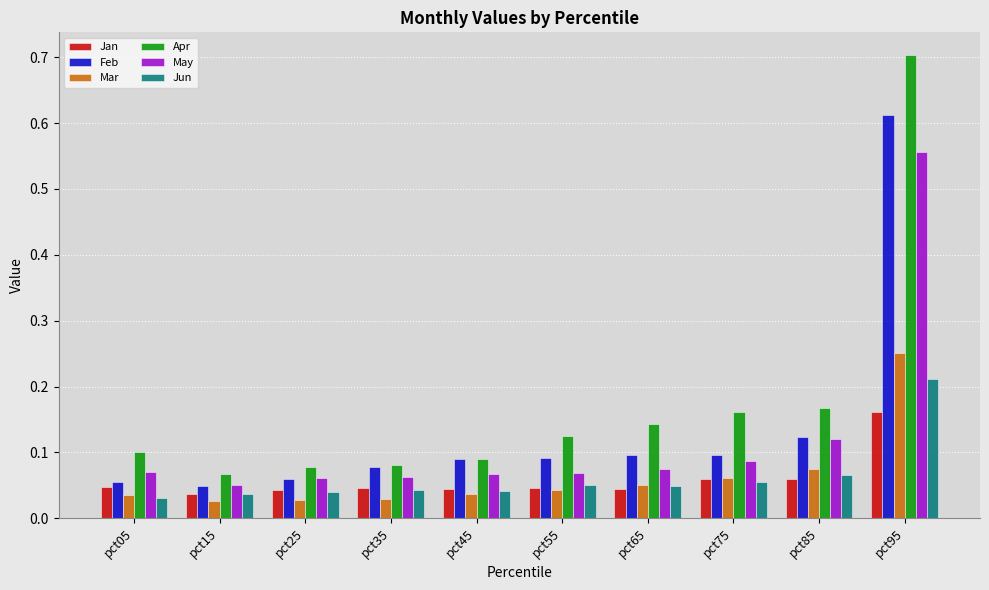

Is it true that May equals 0.1 at pct65?

True